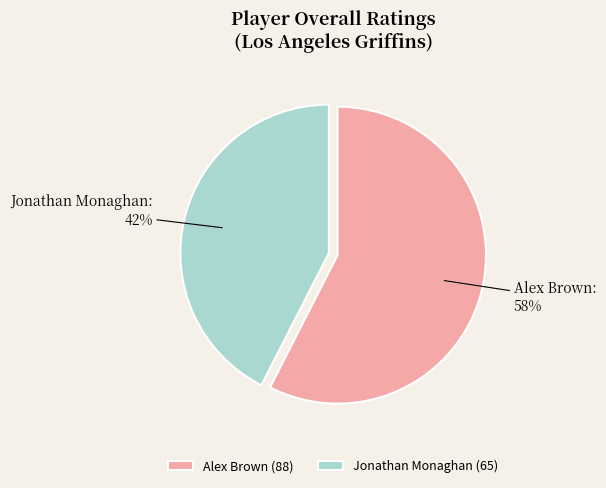

Does any single category account for the majority?

Yes